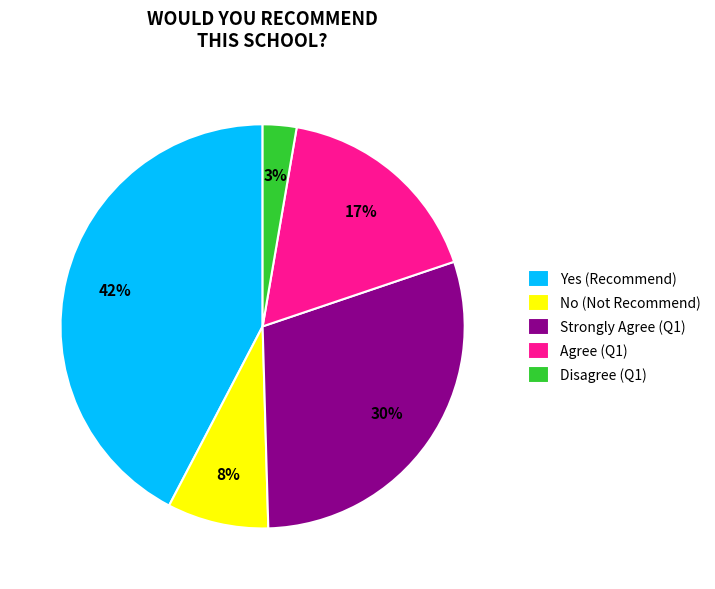

Which category has the biggest portion of the pie?

Yes (Recommend)